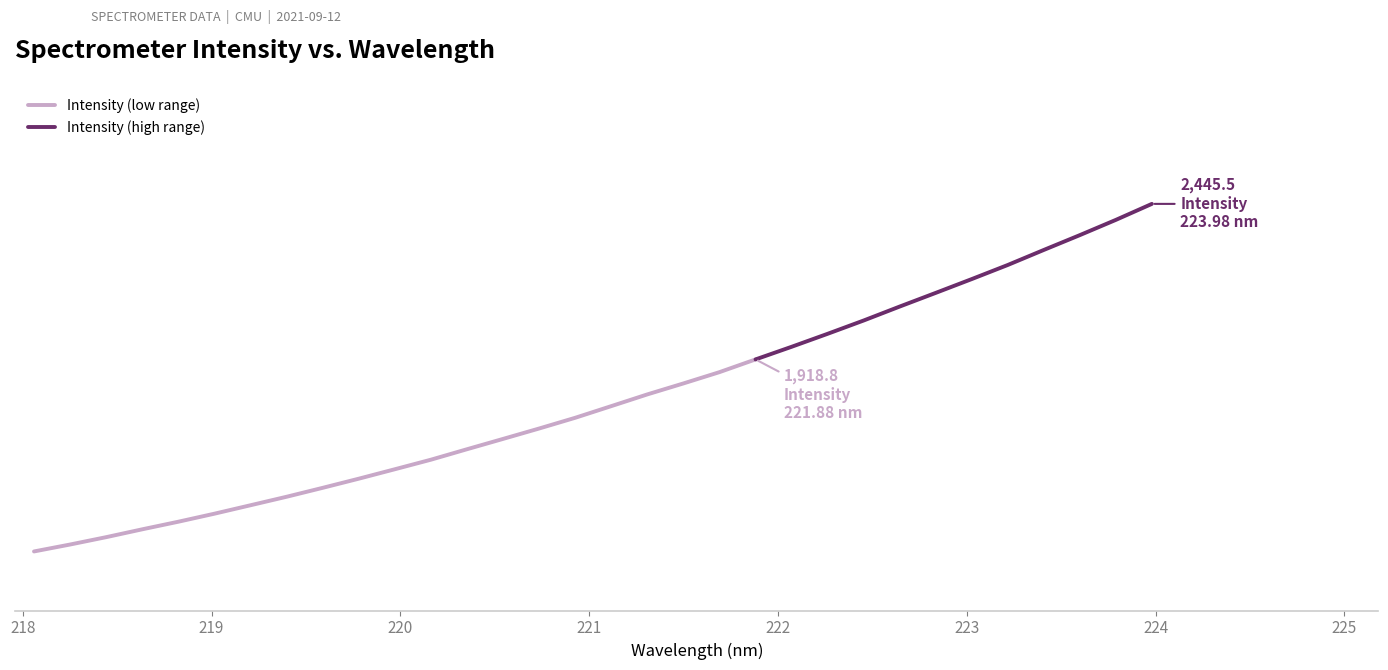

The chart shows a value of 1291.9 at 218.2508. True or false?

True